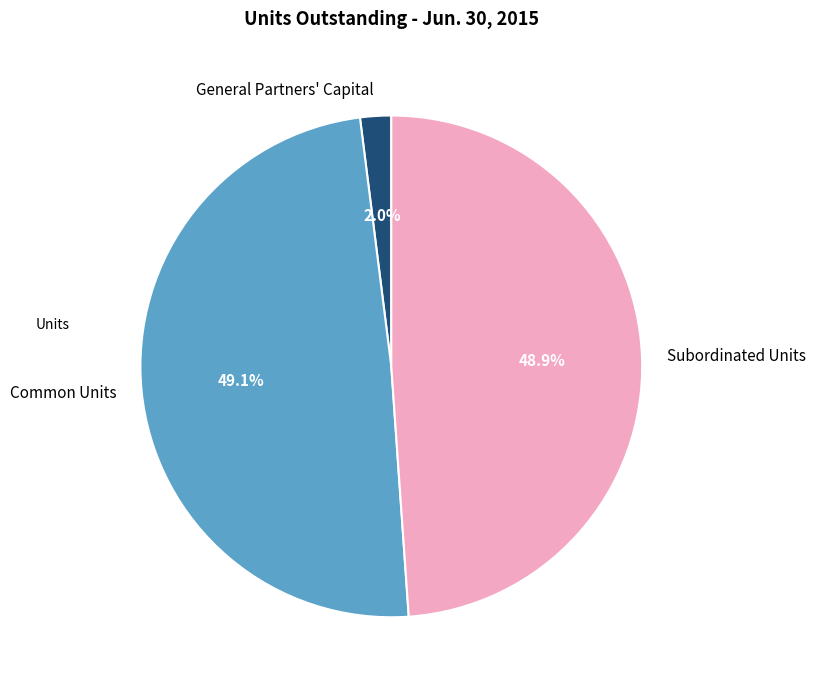

Is it true that General Partners' Capital is 15% of the pie?

False